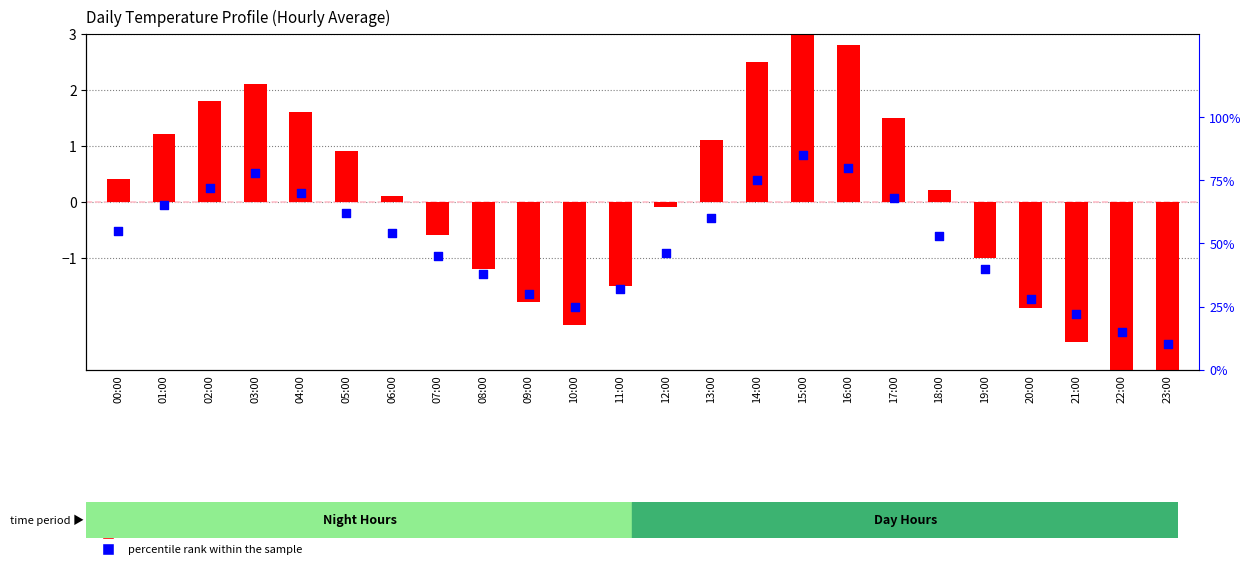

What are all the series names shown in the legend?

transformed count, percentile rank within the sample